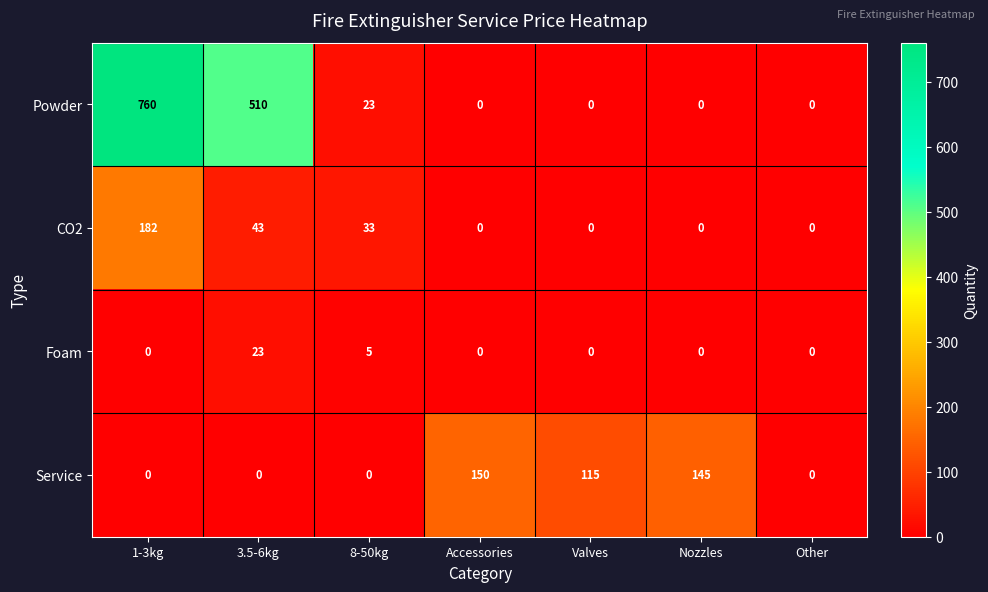

Rank the series by their maximum value, from highest to lowest.

Powder, CO2, Service, Foam